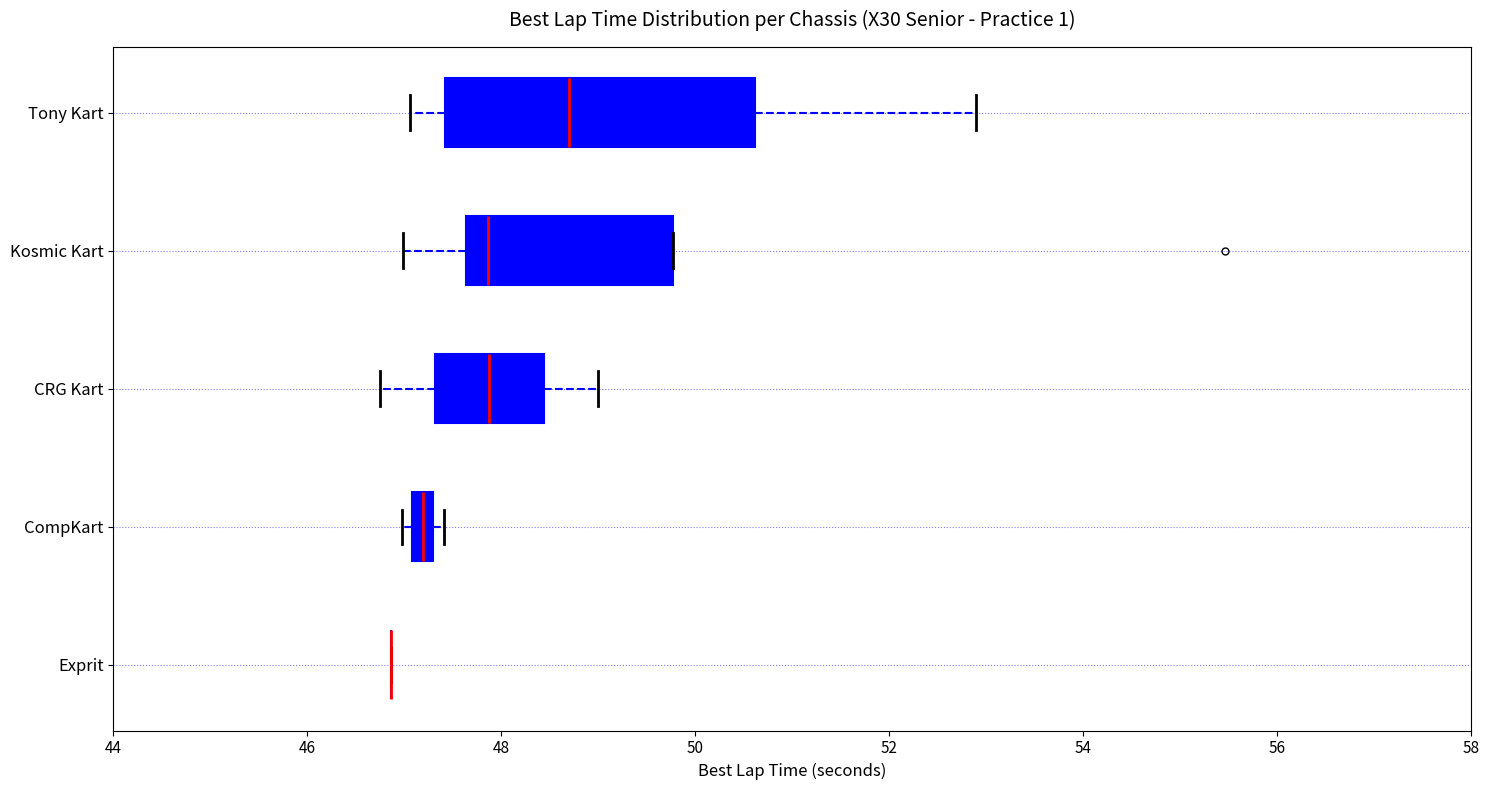

Where does the median line of the box for Tony Kart sit on the x-axis? The values are not printed on the chart, so give them approximately, as read against the axis.

48.6